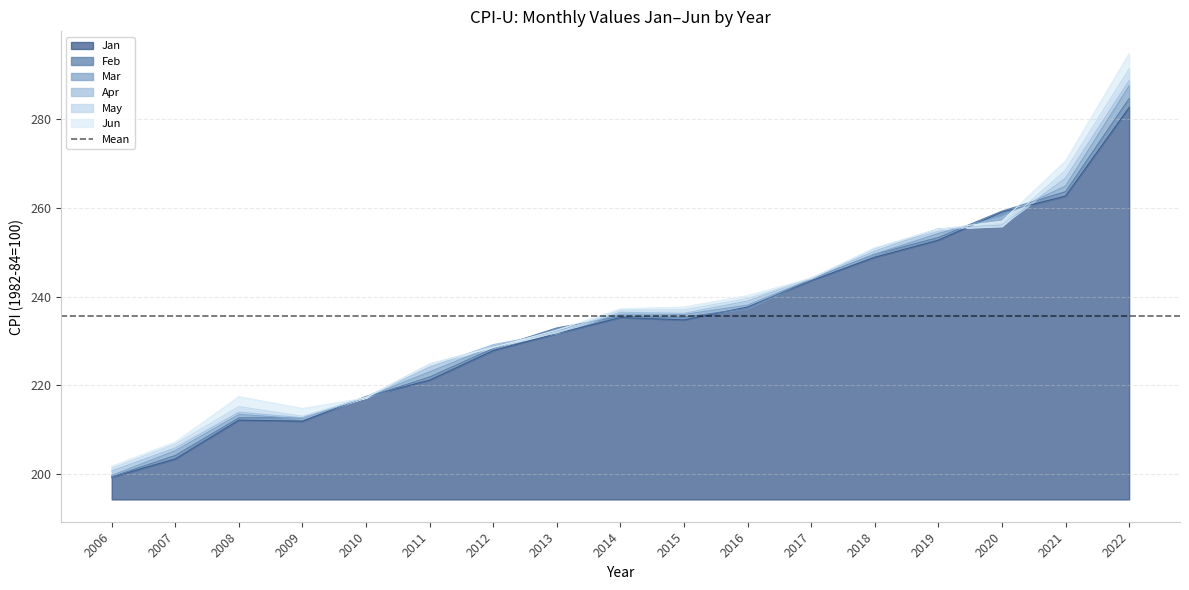

True or false: Jan and May cross at least once.

True